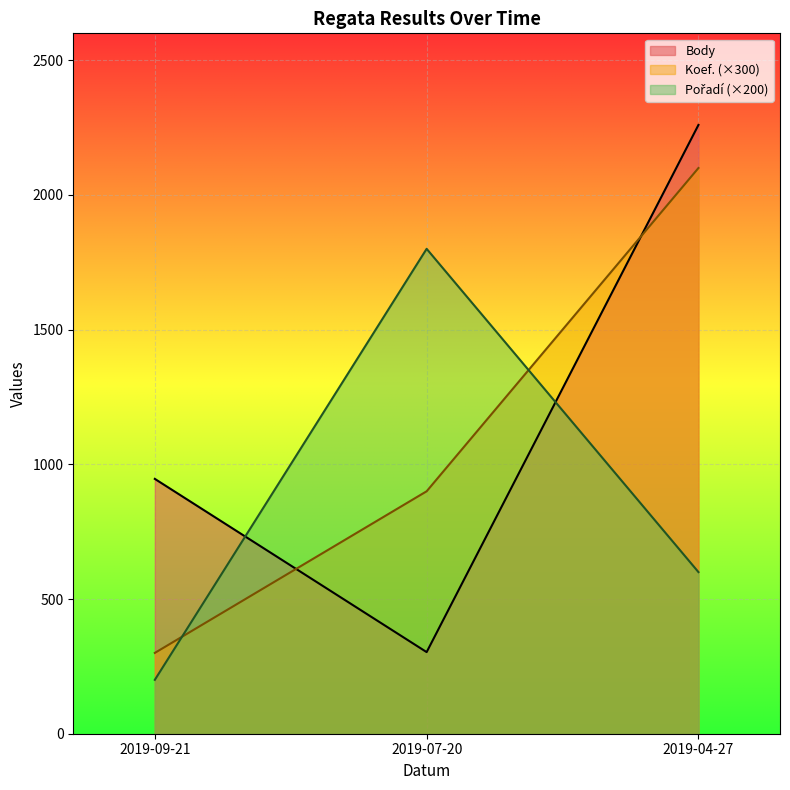

What is the label of the 1st point from the left?

2019-09-21